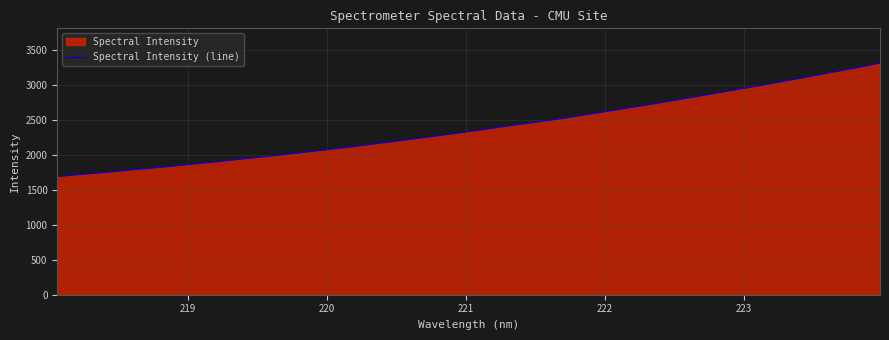

Reading left to right, extract all data points from this chart.

1688.2	1721.9	1752.7	1790.3	1823.9	1861.3	1898.6	1939.8	1980.0	2021.7	2064.9	2109.2	2157.2	2205.1	2253.9	2304.2	2357.5	2411.5	2463.3	2516.9	2576.4	2636.6	2698.5	2760.4	2825.7	2890.7	2956.4	3023.5	3093.0	3164.0	3233.5	3310.1